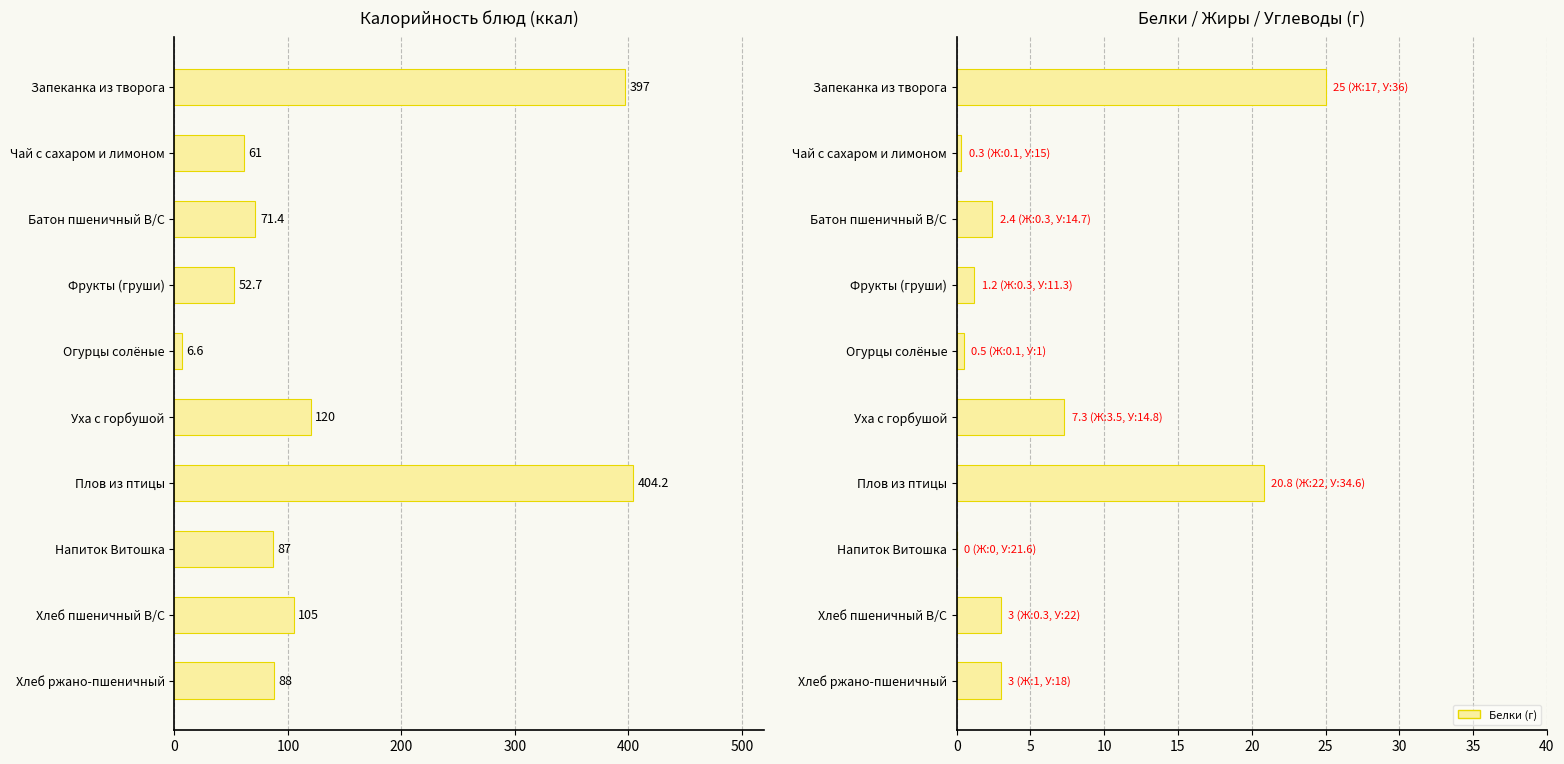

What value does the Белки series have at Хлеб пшеничный В/С?

3.0